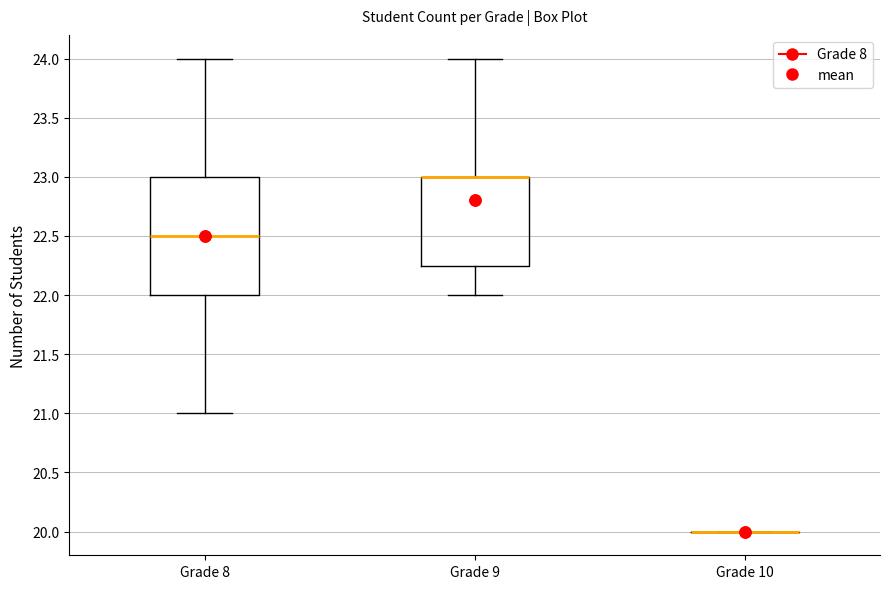

Reading left to right, transcribe this box plot: for each box, give where its median line is, the range the box spans, and where its two whiskers end, as read against the y-axis. The values are not printed on the chart, so give them approximately, as read against the axis.

Grade 8: median 22.50, box 22.00 to 23.00, whiskers 21.00 to 24.00
Grade 9: median 23.00 (drawn on the box's upper edge), box 22.25 to 23.00, whiskers 22.00 to 24.00
Grade 10: box collapsed to a line at 20.00, whiskers 20.00 to 20.00